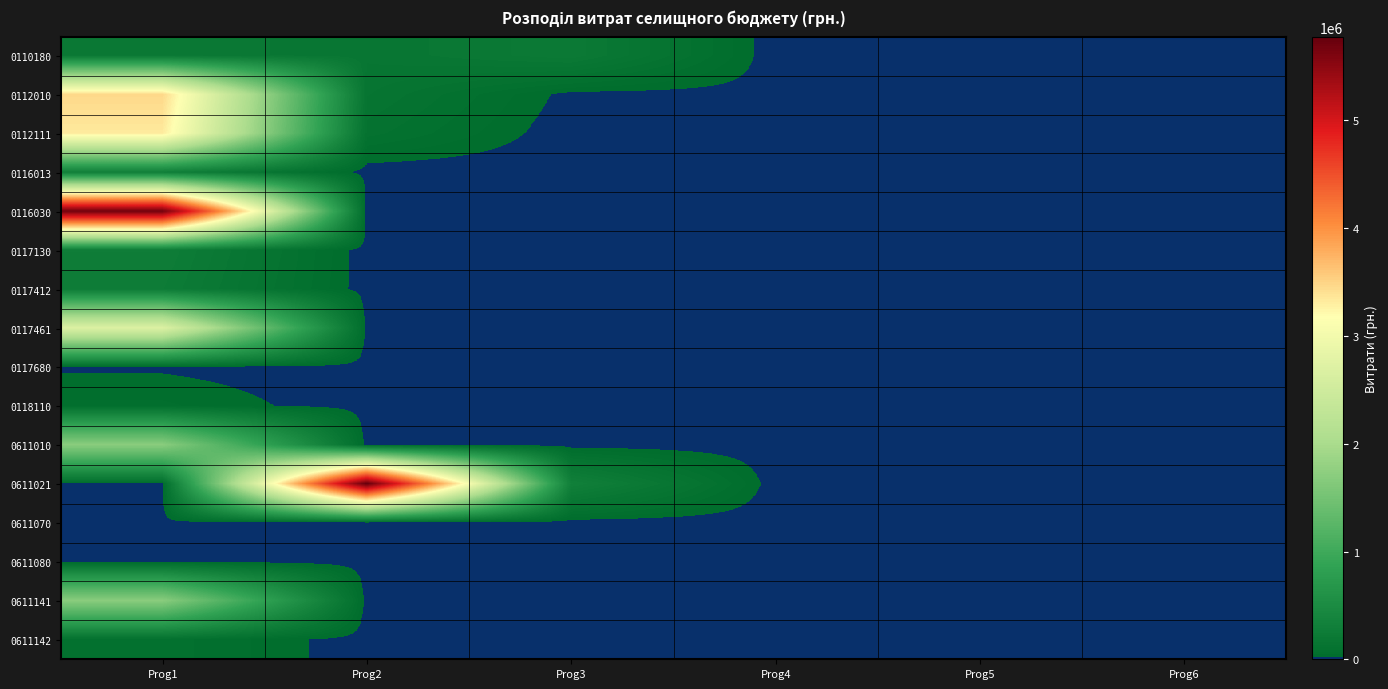

Reading left to right, extract all data points from this chart.

0110180: Prog1=200000	Prog2=163000	Prog3=220000	Prog4=0	Prog5=0	Prog6=0
0112010: Prog1=3463000	Prog2=138000	Prog3=10000	Prog4=10000	Prog5=0	Prog6=0
0112111: Prog1=3329000	Prog2=100000	Prog3=0	Prog4=0	Prog5=0	Prog6=0
0116013: Prog1=300000	Prog2=0	Prog3=0	Prog4=0	Prog5=0	Prog6=0
0116030: Prog1=5700000	Prog2=0	Prog3=0	Prog4=0	Prog5=0	Prog6=0
0117130: Prog1=272000	Prog2=0	Prog3=0	Prog4=0	Prog5=0	Prog6=0
0117412: Prog1=250000	Prog2=0	Prog3=0	Prog4=0	Prog5=0	Prog6=0
0117461: Prog1=2697800	Prog2=0	Prog3=0	Prog4=0	Prog5=0	Prog6=0
0117680: Prog1=17000	Prog2=0	Prog3=0	Prog4=0	Prog5=0	Prog6=0
0118110: Prog1=50000	Prog2=0	Prog3=0	Prog4=0	Prog5=0	Prog6=0
0611010: Prog1=1700000	Prog2=0	Prog3=0	Prog4=0	Prog5=0	Prog6=0
0611021: Prog1=5000	Prog2=5777000	Prog3=320000	Prog4=0	Prog5=0	Prog6=0
0611070: Prog1=2000	Prog2=0	Prog3=0	Prog4=0	Prog5=0	Prog6=0
0611080: Prog1=1000	Prog2=0	Prog3=0	Prog4=0	Prog5=0	Prog6=0
0611141: Prog1=1700000	Prog2=0	Prog3=0	Prog4=0	Prog5=0	Prog6=0
0611142: Prog1=80000	Prog2=0	Prog3=0	Prog4=0	Prog5=0	Prog6=0